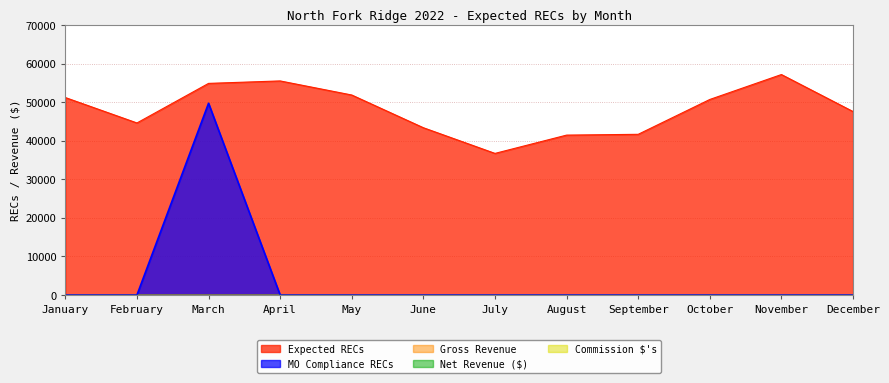

What is the average value of the Expected RECs series?

48058.8